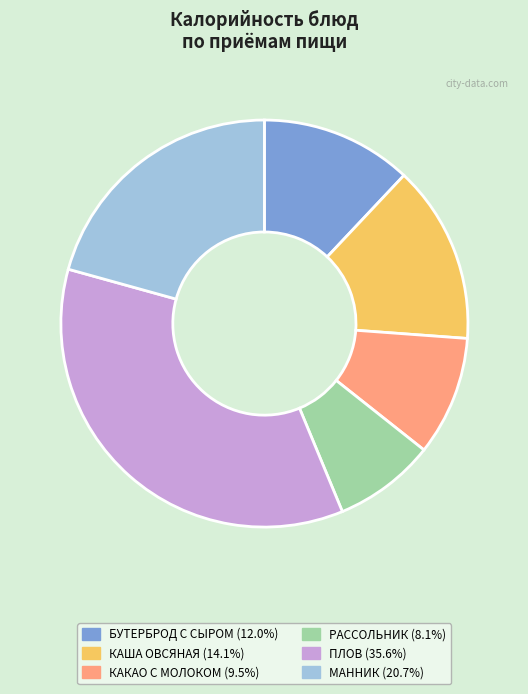

Does БУТЕРБРОД С СЫРОМ (12.0%) represent more than half of the total?

No